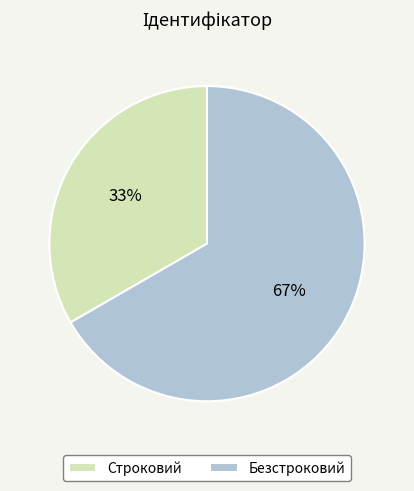

Do Строковий and Безстроковий together represent more than half of the pie?

Yes